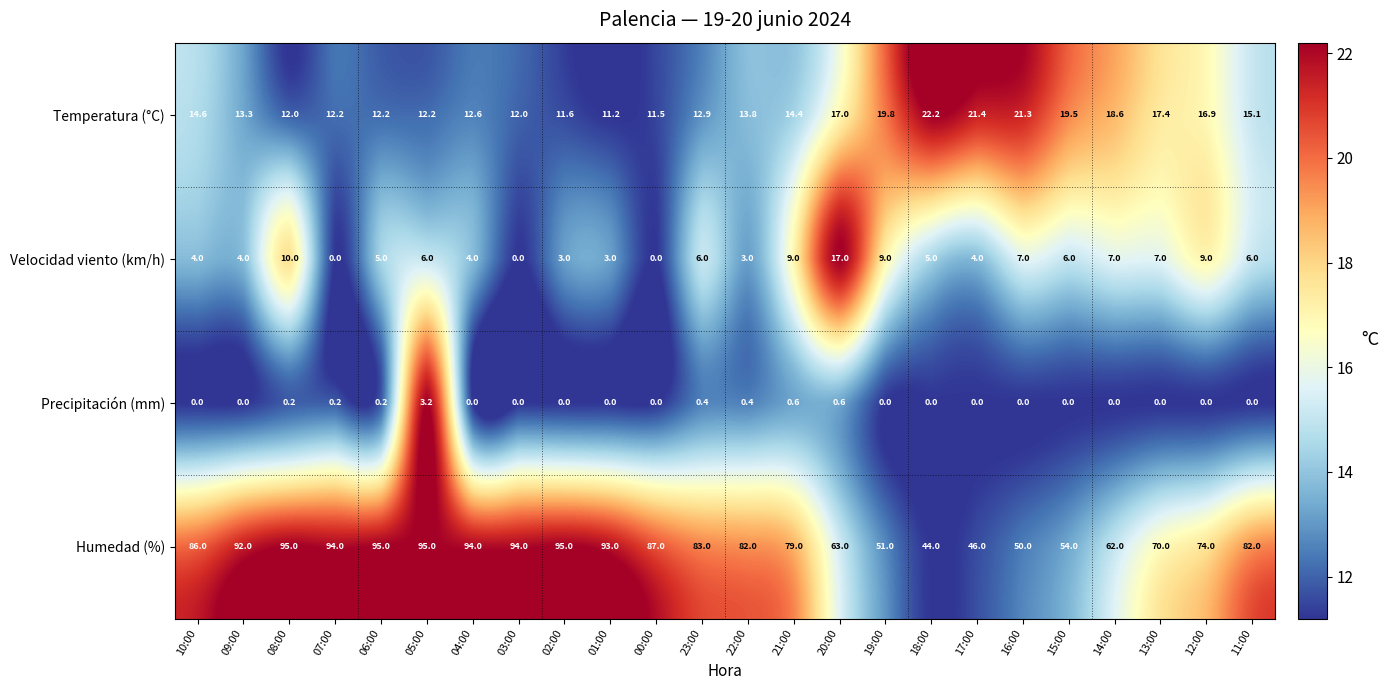

The value of Precipitación (mm) at 04:00 is 1.9. True or false?

False